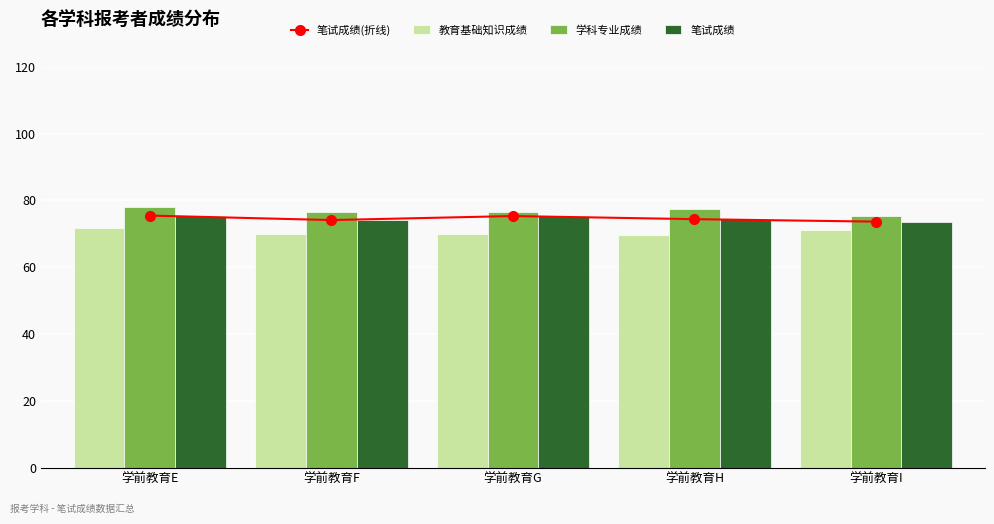

Rank the series at 学前教育F from lowest to highest value.

教育基础知识成绩, 笔试成绩(折线), 笔试成绩, 学科专业成绩